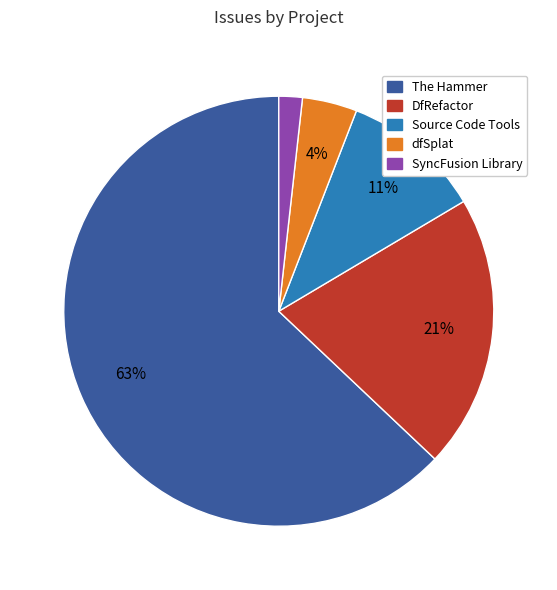

Rank the categories by value from lowest to highest.

SyncFusion Library, dfSplat, Source Code Tools, DfRefactor, The Hammer